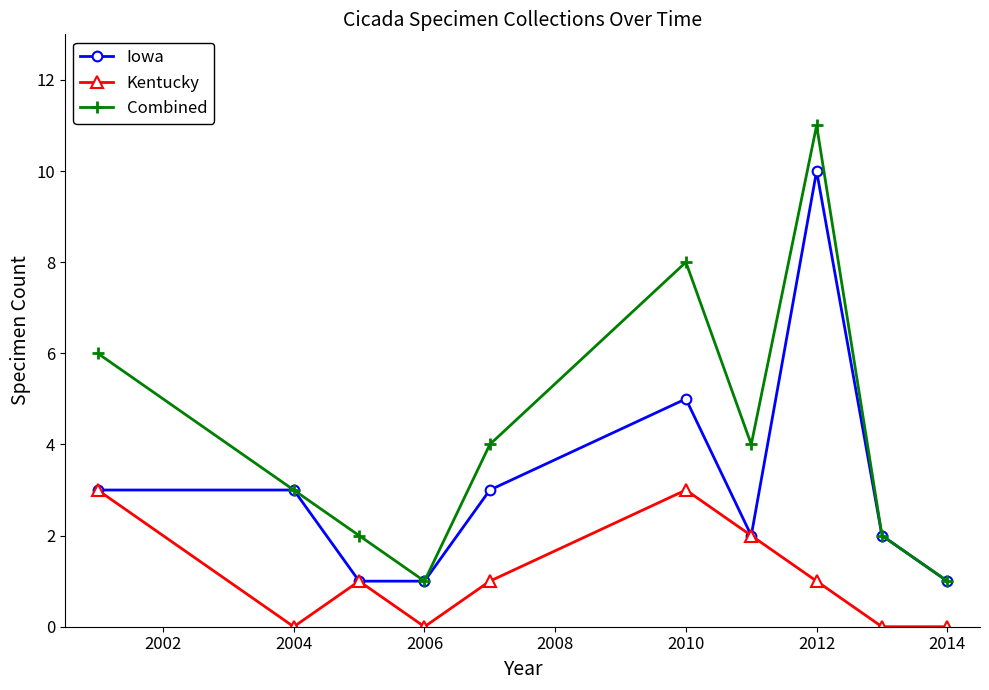

List the series in order of their overall mean, lowest first.

Kentucky, Iowa, Combined